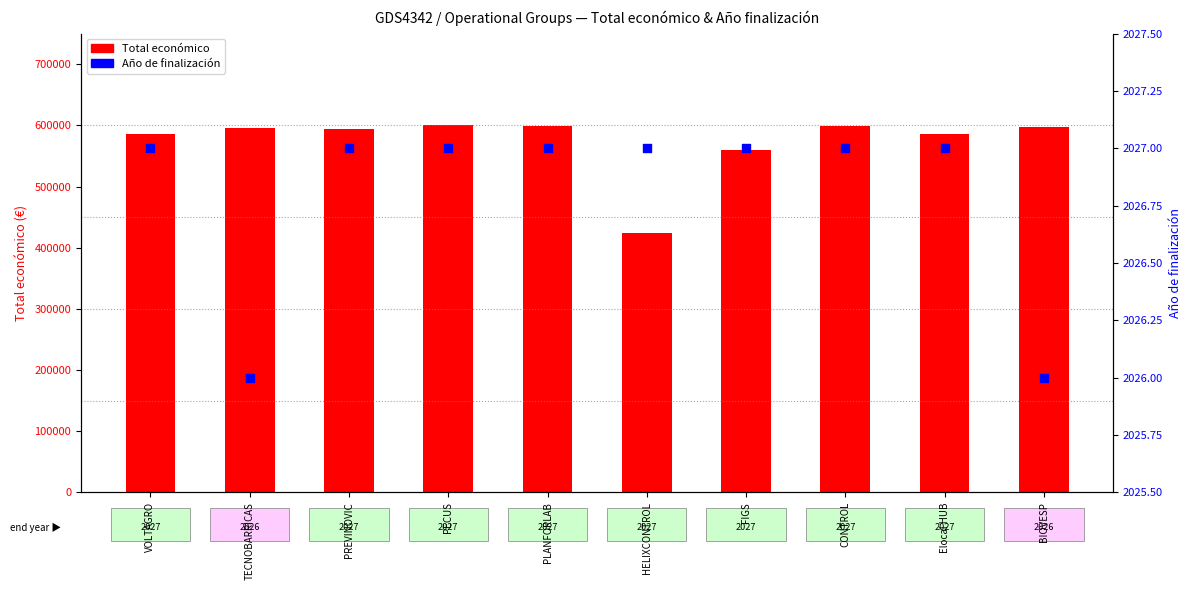

Which series contains the lowest Y value?

Año de finalización